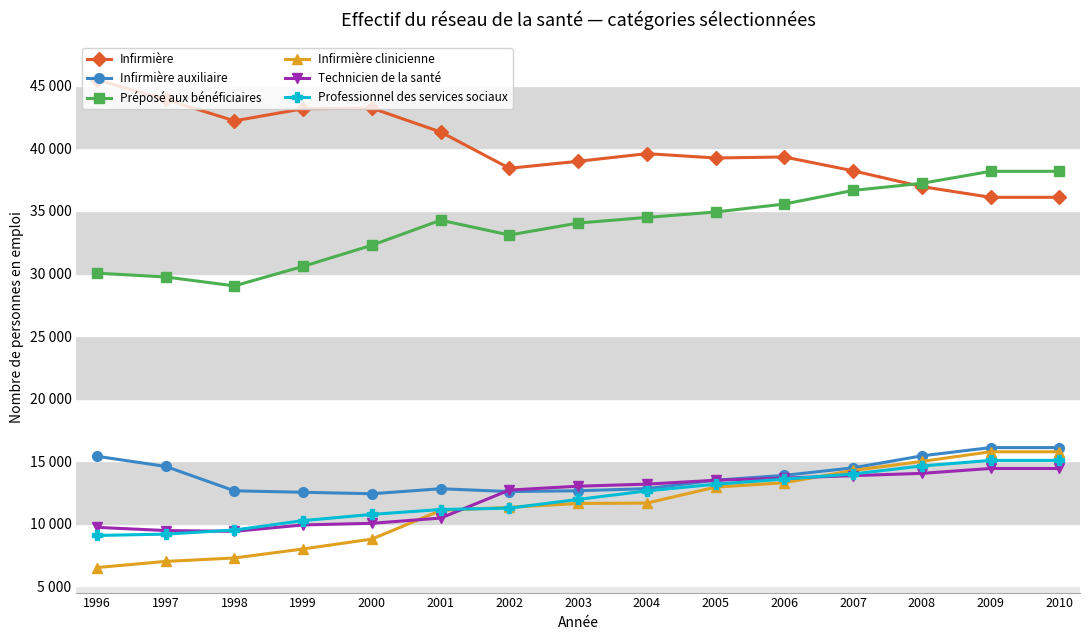

True or false: Infirmière clinicienne and Préposé aux bénéficiaires intersect in this chart.

False